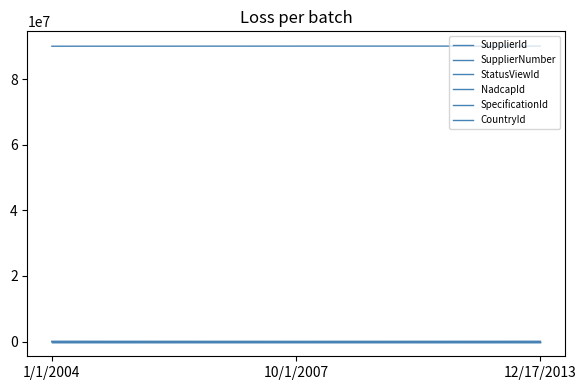

Read the SupplierNumber value at 1/1/2004.

90008061